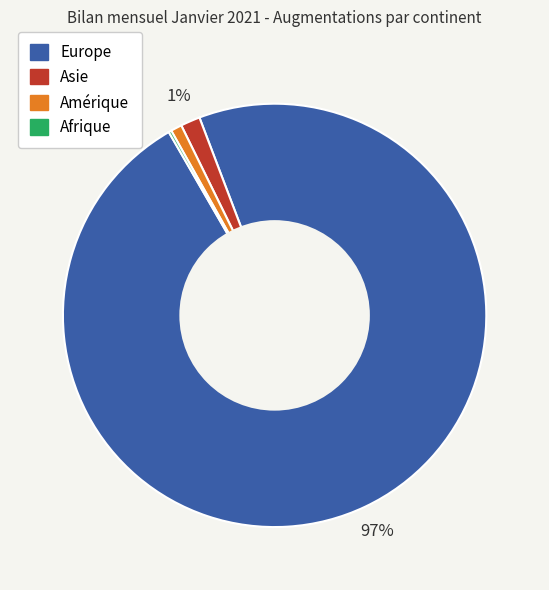

The Asie slice represents 7% of the pie. True or false?

False